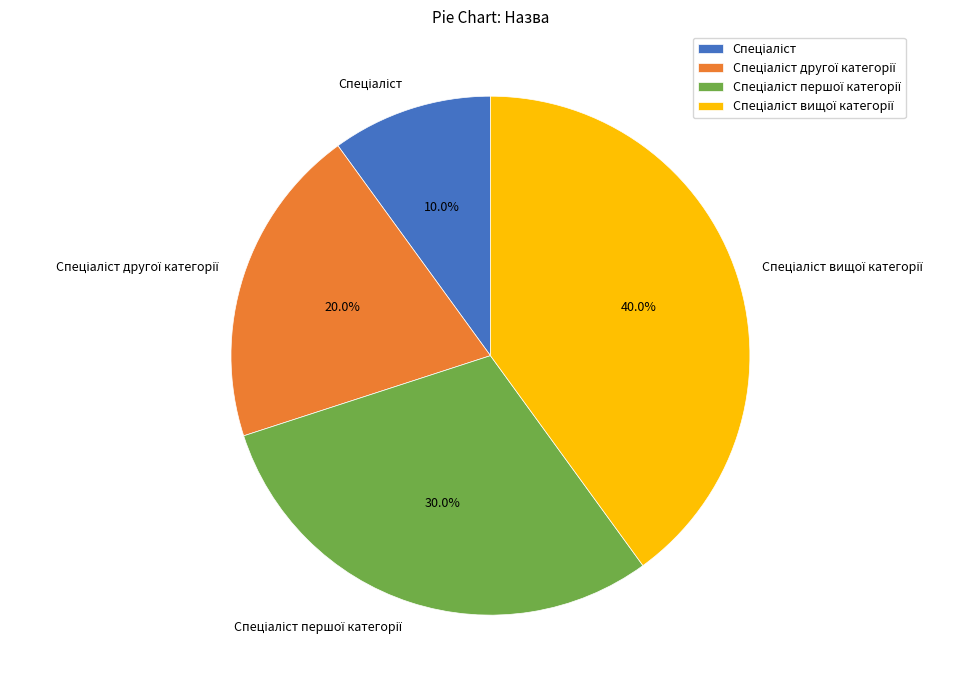

Is there a majority slice in this chart?

No